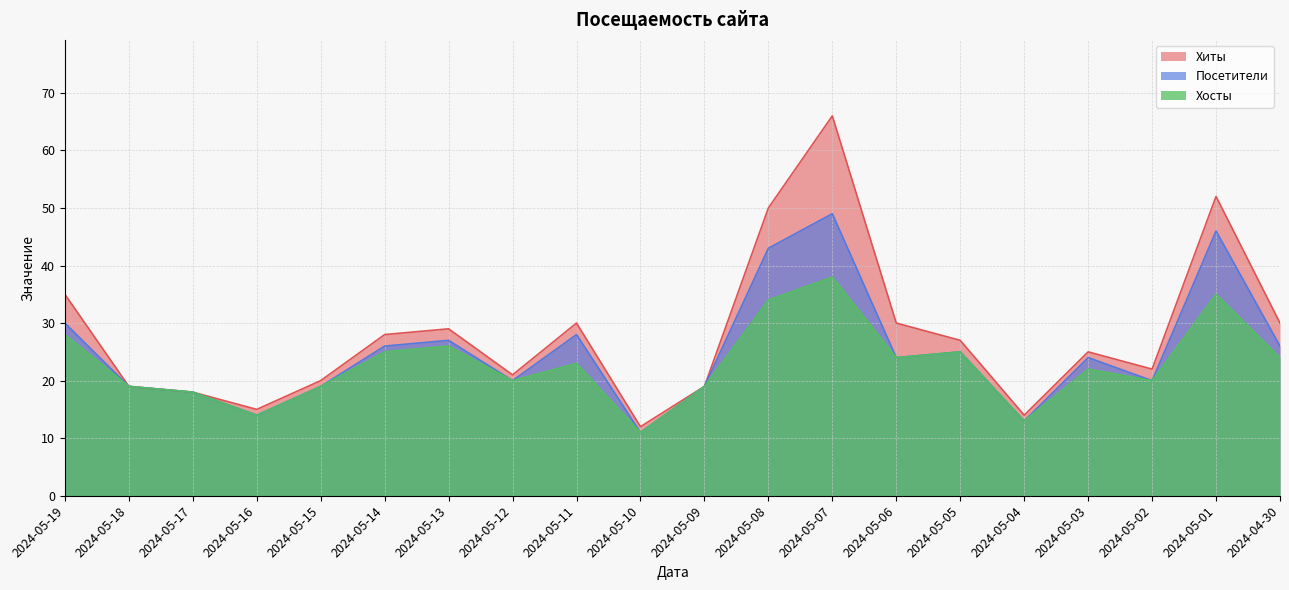

Rank the series by their maximum value, from highest to lowest.

Хиты, Посетители, Хосты